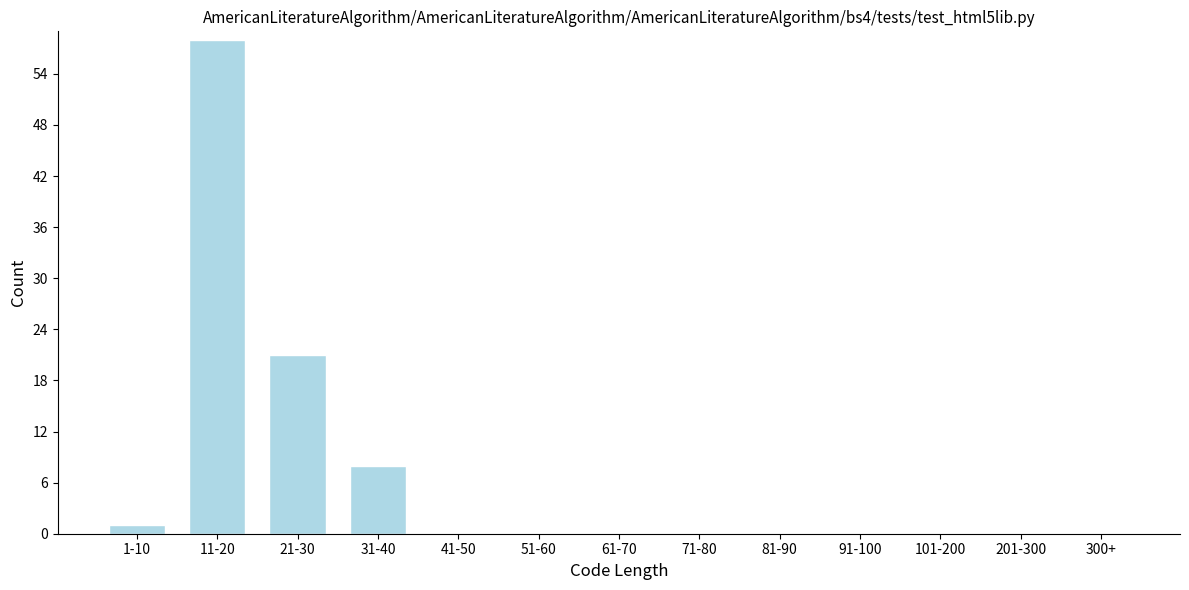

Reading left to right, what are all the values shown in this chart?

1-10=1	11-20=58	21-30=21	31-40=8	41-50=0	51-60=0	61-70=0	71-80=0	81-90=0	91-100=0	101-200=0	201-300=0	300+=0